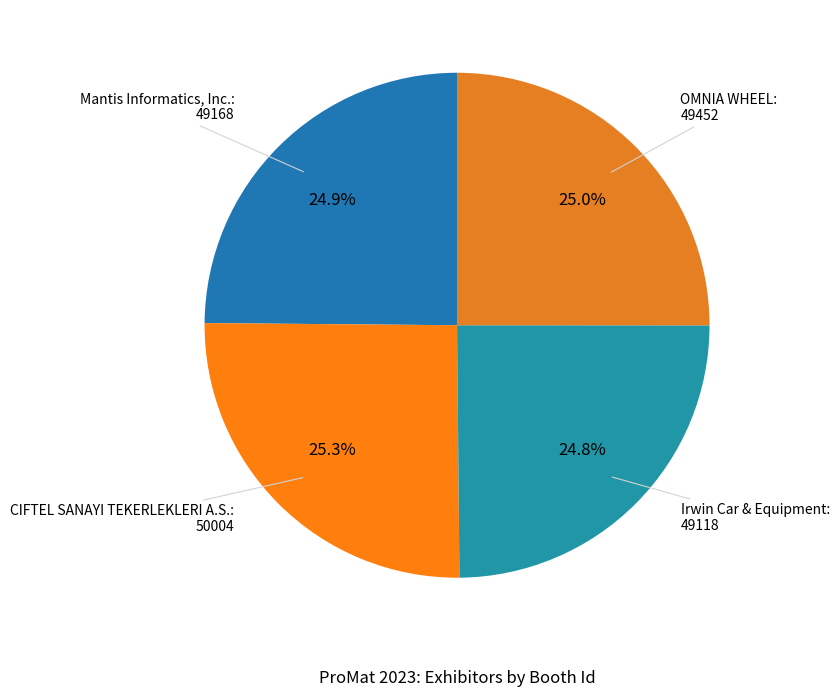

Which category has the smallest portion of the pie?

Irwin Car & Equipment